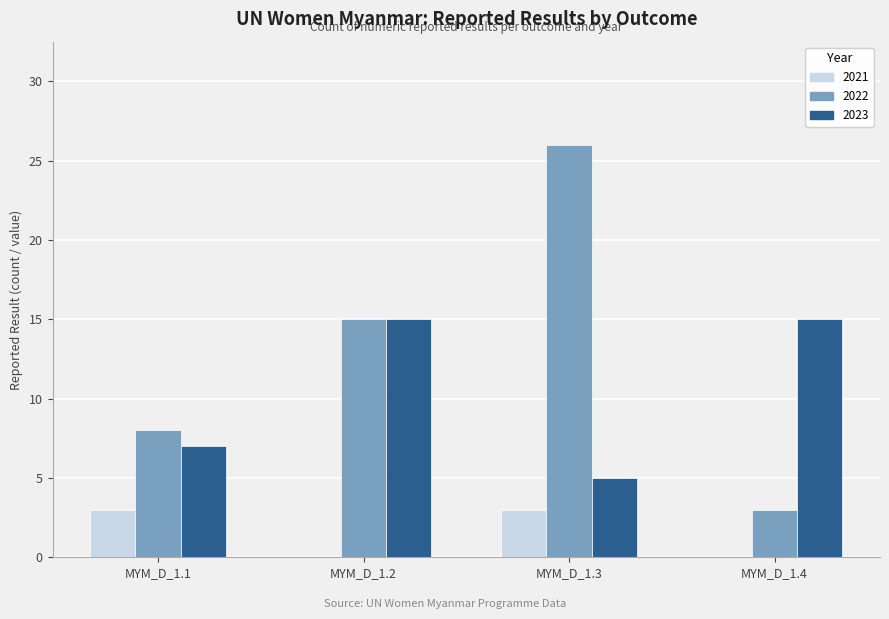

Which series has the largest total across all categories?

2022